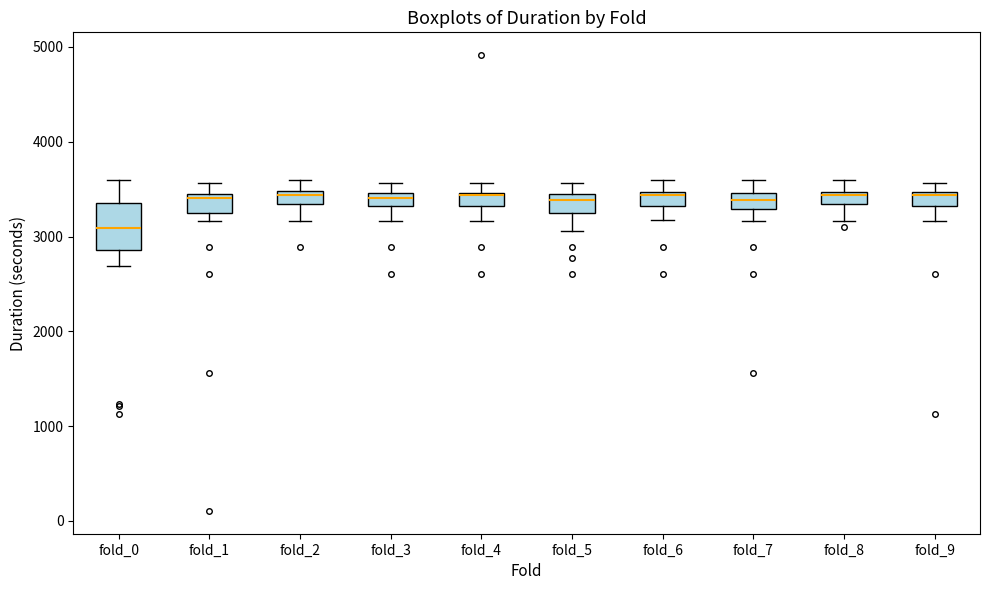

Comparing the boxes themselves (not the whiskers), which one is the tallest?

fold_0